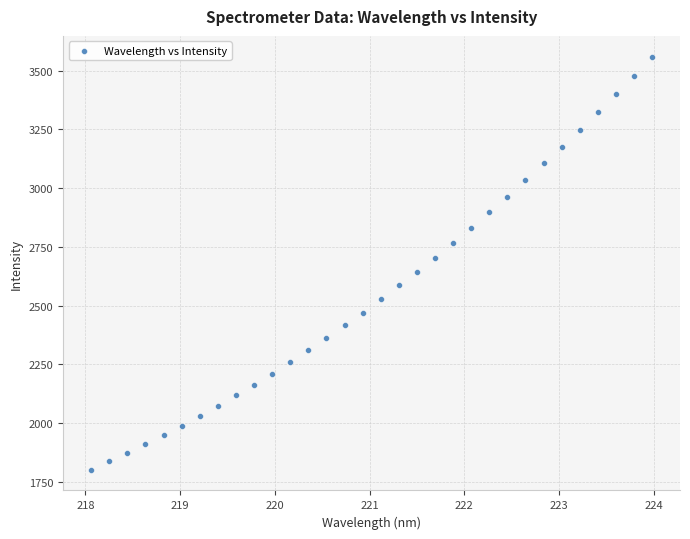

What is the range of X values (max minus min)?

5.9